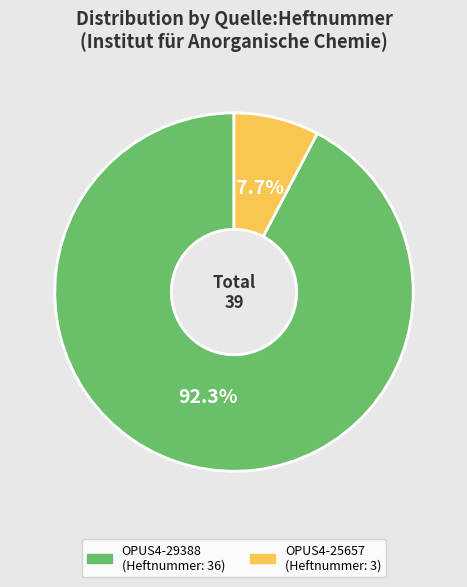

Is it true that OPUS4-25657 is 8% of the pie?

True